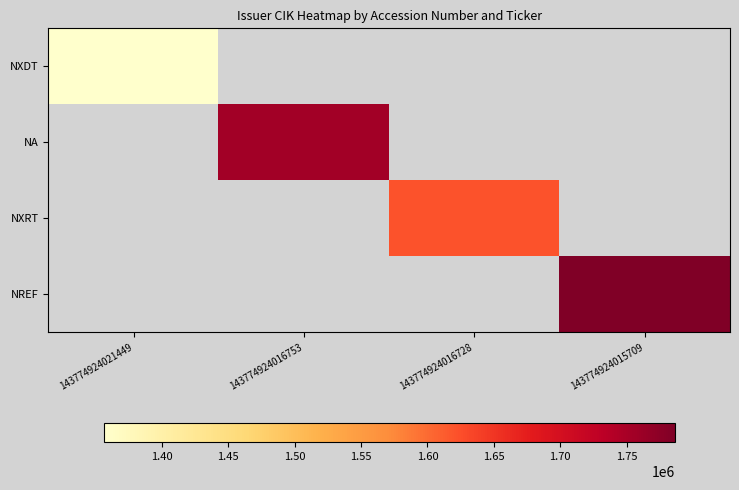

The value of NA at 143774924016753 is 2692654.2. True or false?

False